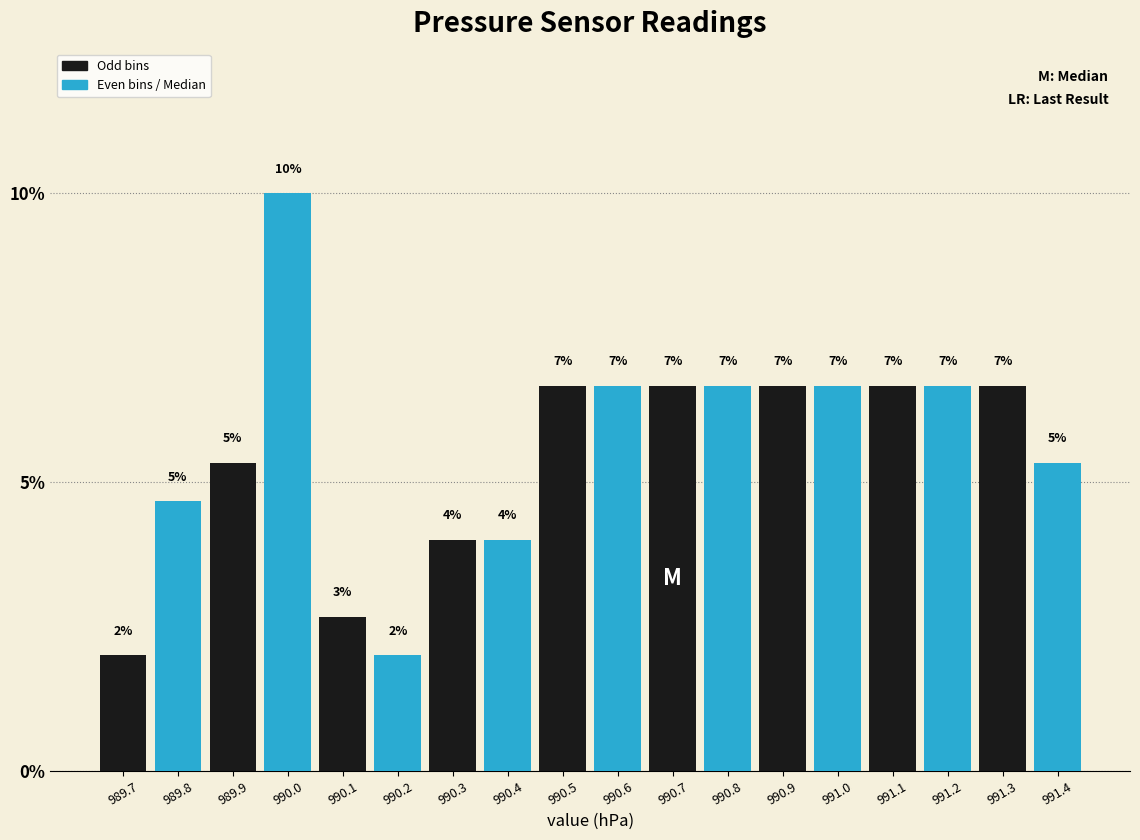

Does the chart contain stacked bars?

No